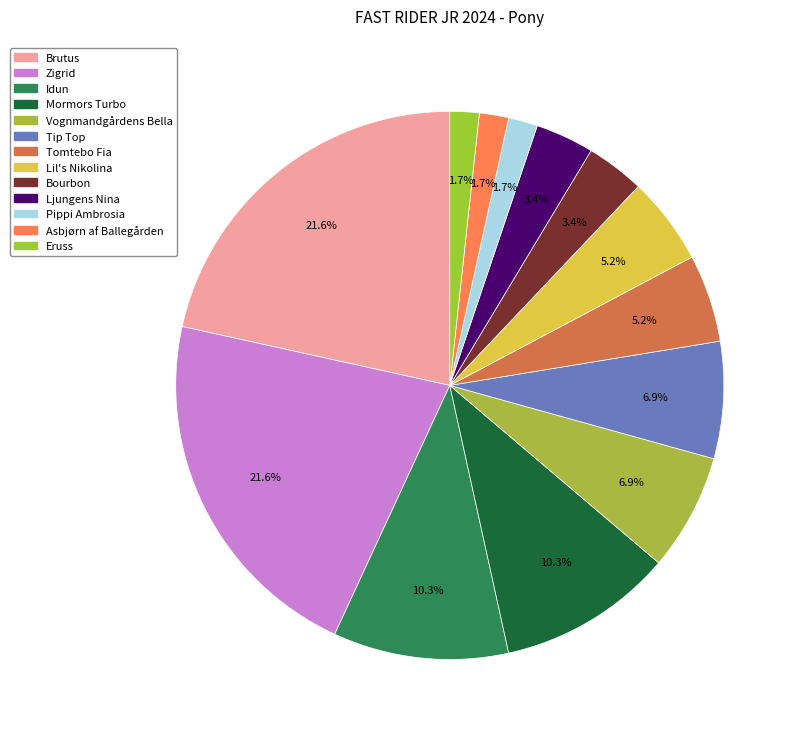

Is there a majority slice in this chart?

No